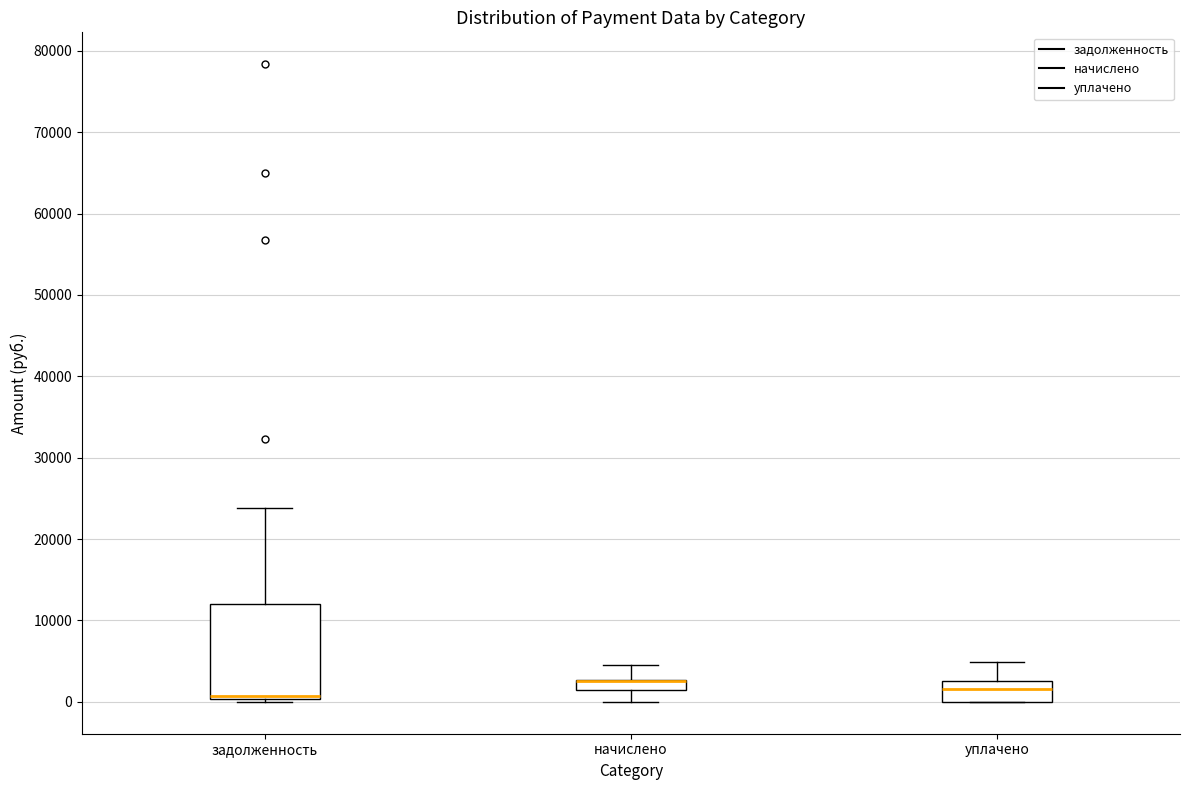

Where does the upper whisker of the box for уплачено end on the y-axis? The values are not printed on the chart, so give them approximately, as read against the axis.

5000